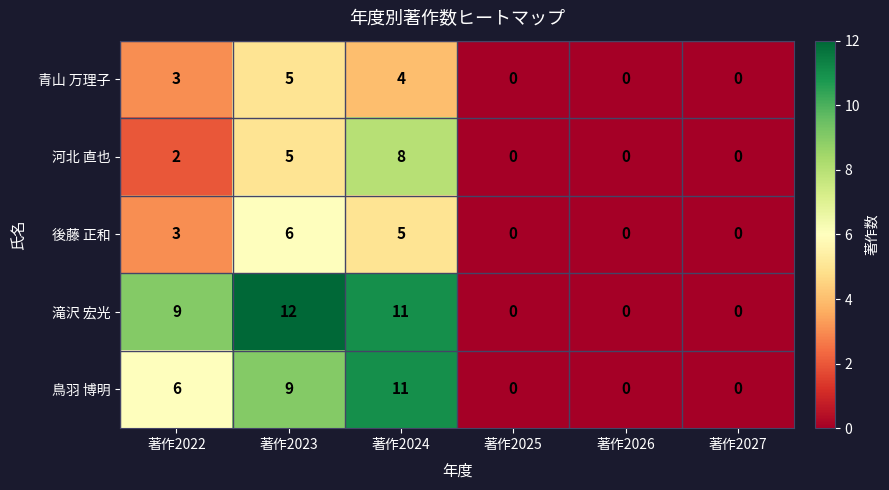

How many distinct data groups are displayed?

5